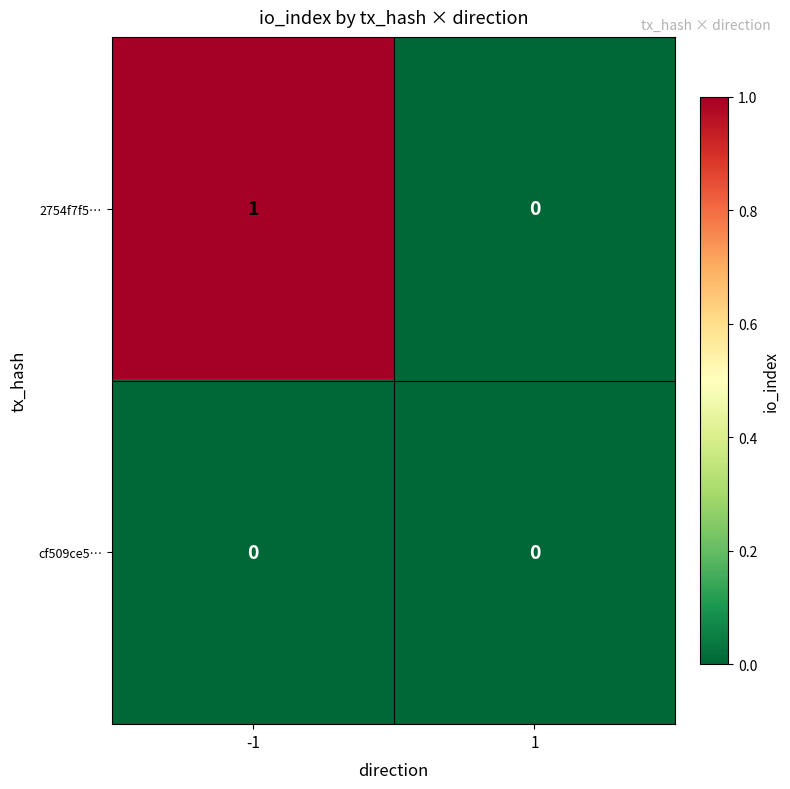

Reading left to right, what are all the values shown in this chart?

2754f7f5…: 1	0
cf509ce5…: 0	0